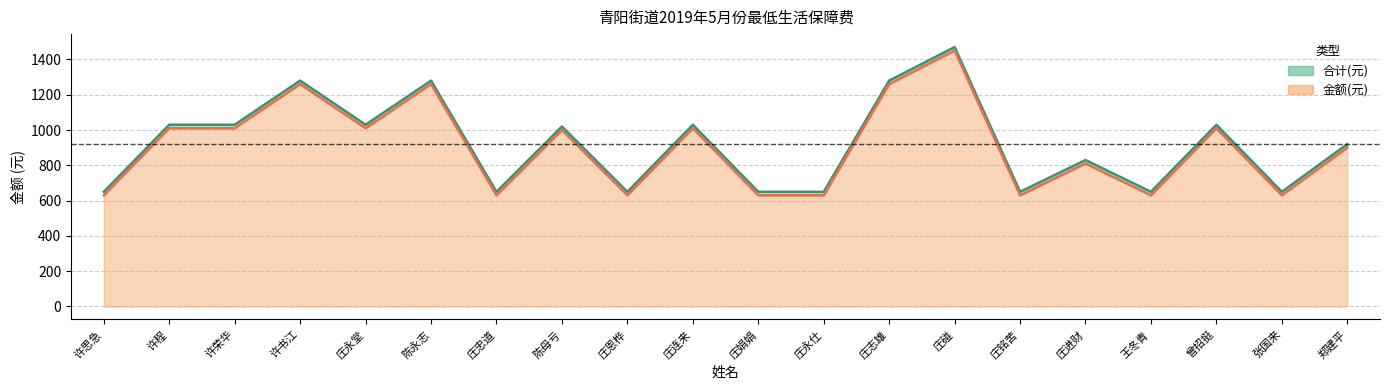

Which category has the highest value in the 合计(元) series?

庄碰